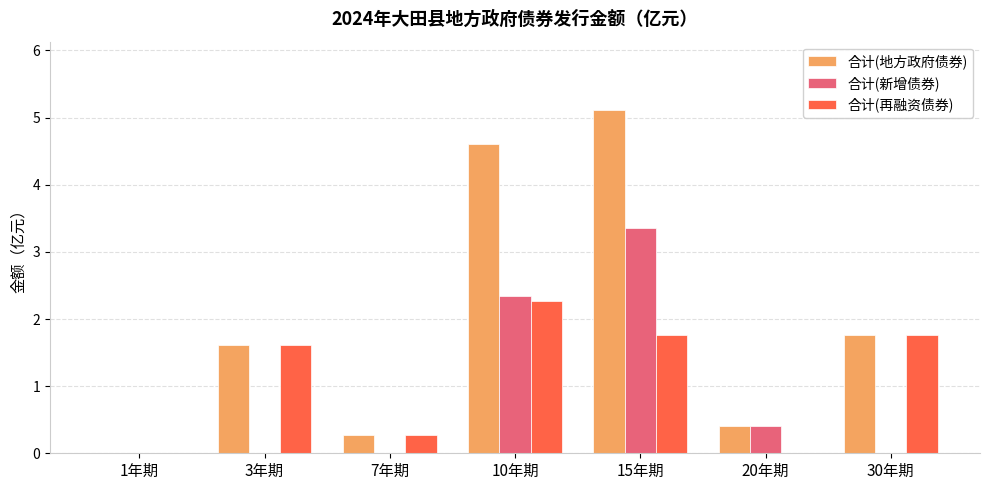

Between 10年期 and 20年期, which series saw the biggest shift?

合计(地方政府债券)